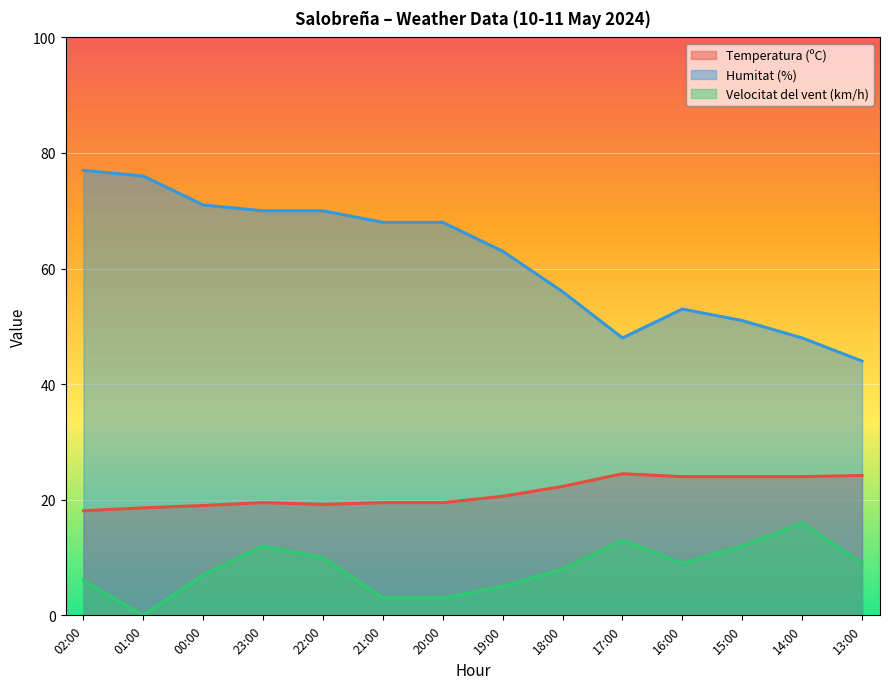

At which label does Temperatura (ºC) first exceed 20?

19:00